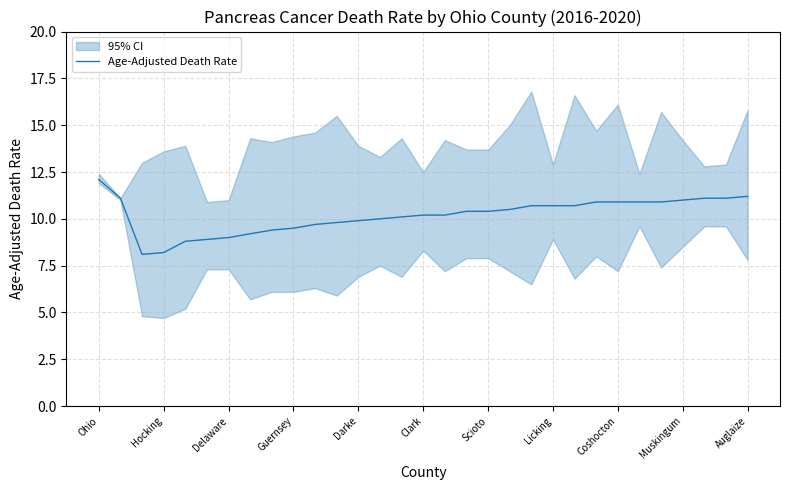

Reading left to right, transcribe all the data shown in this chart.

12.1	11.1	8.1	8.2	8.8	8.9	9.0	9.2	9.4	9.5	9.7	9.8	9.9	10.0	10.1	10.2	10.2	10.4	10.4	10.5	10.7	10.7	10.7	10.9	10.9	10.9	10.9	11.0	11.1	11.1	11.2